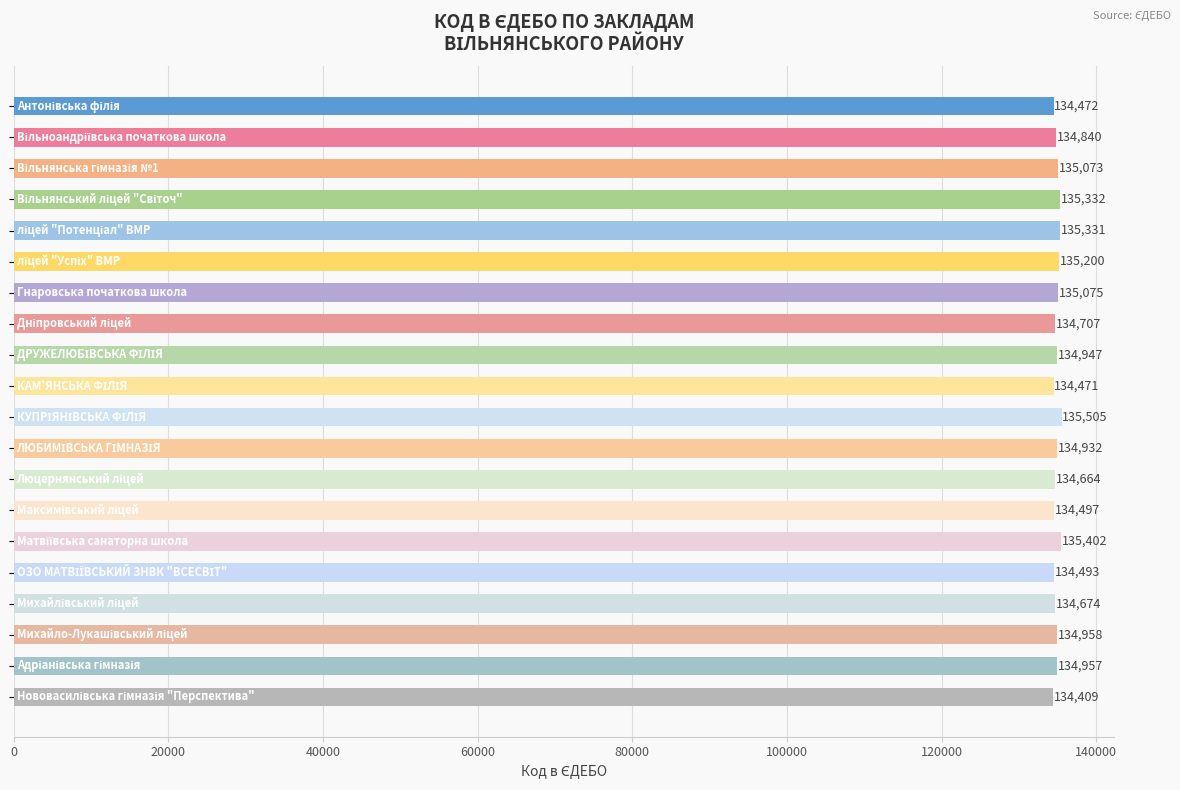

What is the average value?

134897